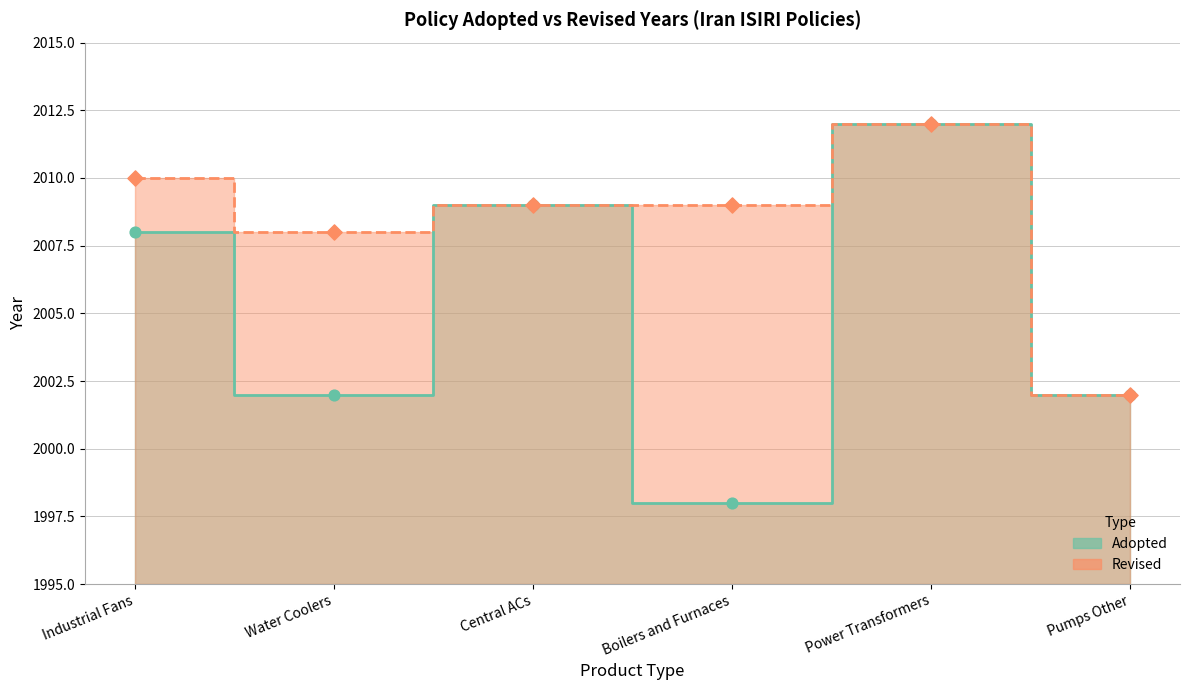

What is the ratio of the value at Boilers and Furnaces to the value at Power Transformers?

1.0